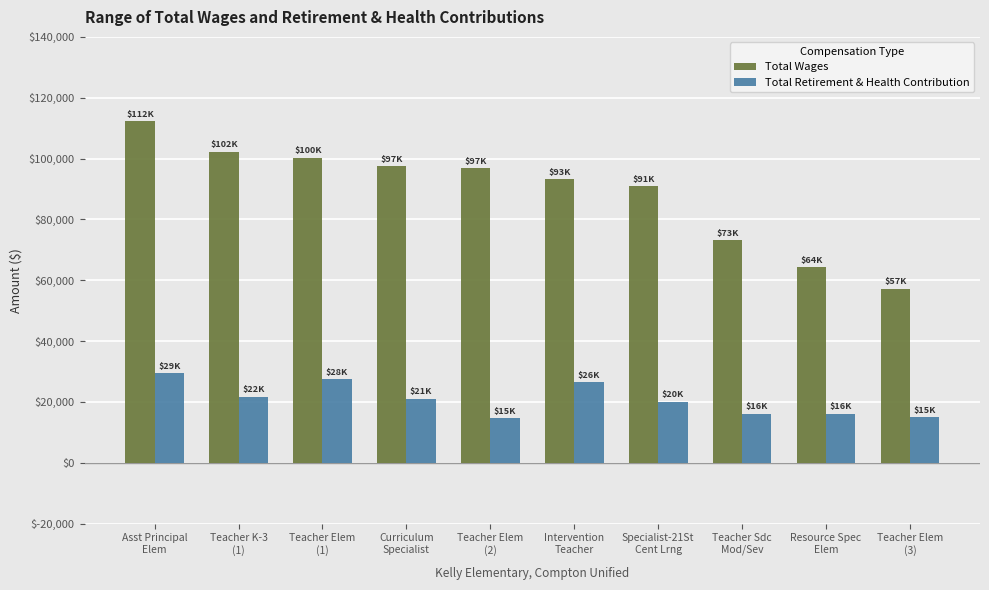

What is the label of the 6th bar from the left?

Intervention
Teacher